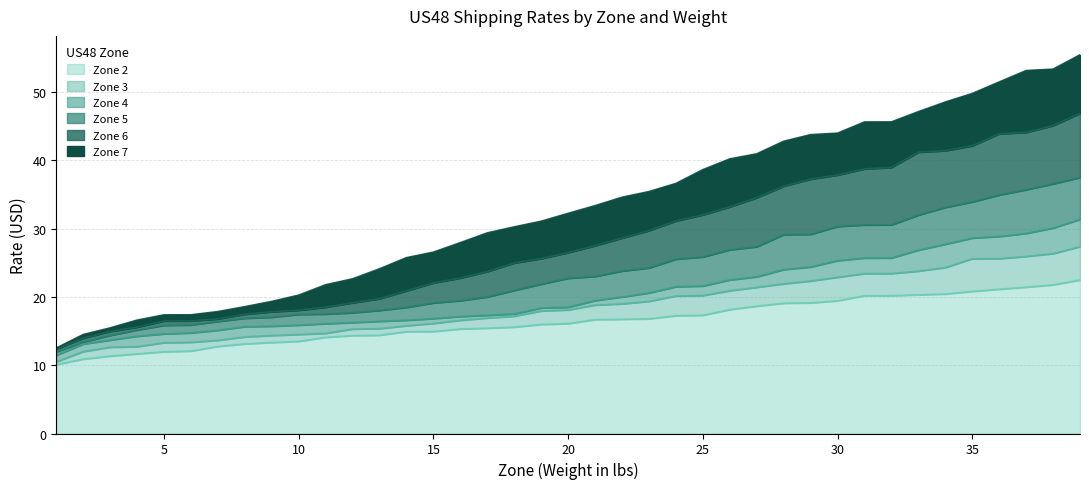

True or false: Zone 5 has more than 0 interior local peaks.

False